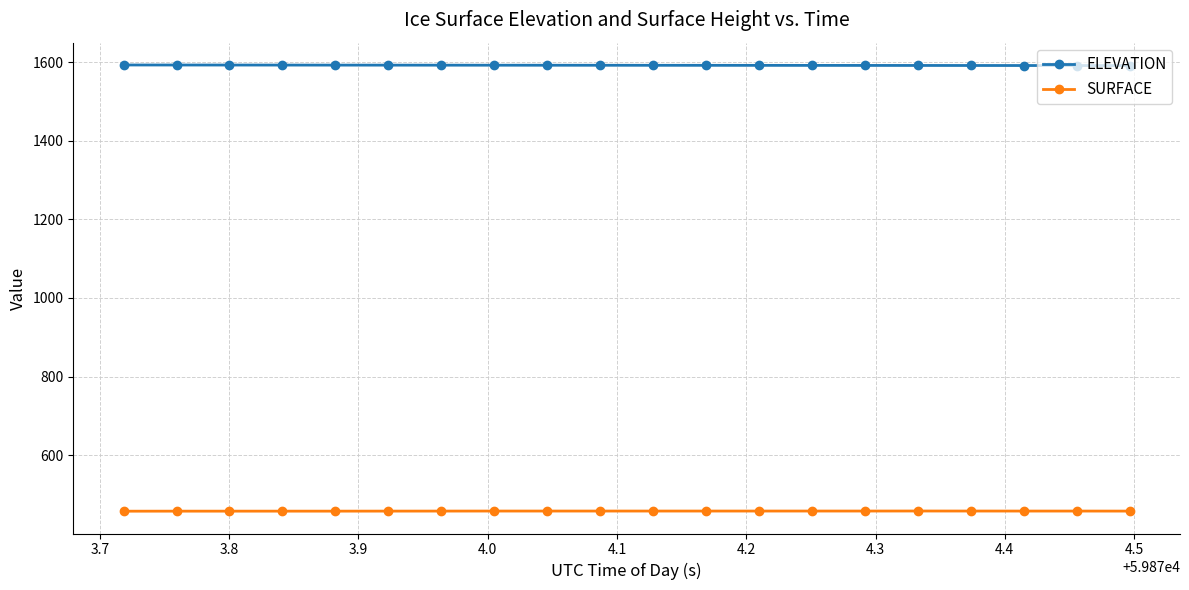

Rank the series by their maximum value, from lowest to highest.

SURFACE, ELEVATION